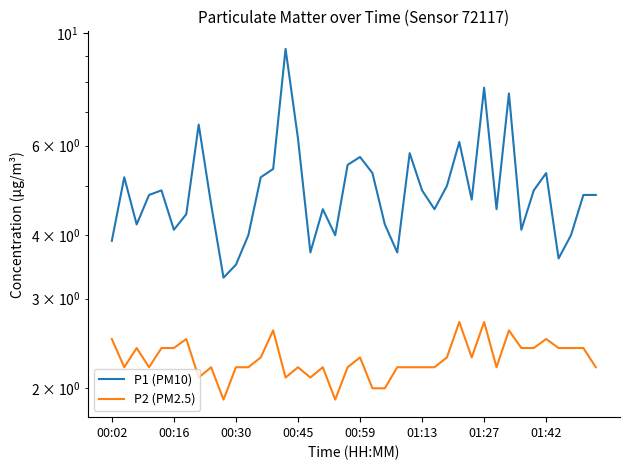

What is the label of the 8th point from the left?

01:42